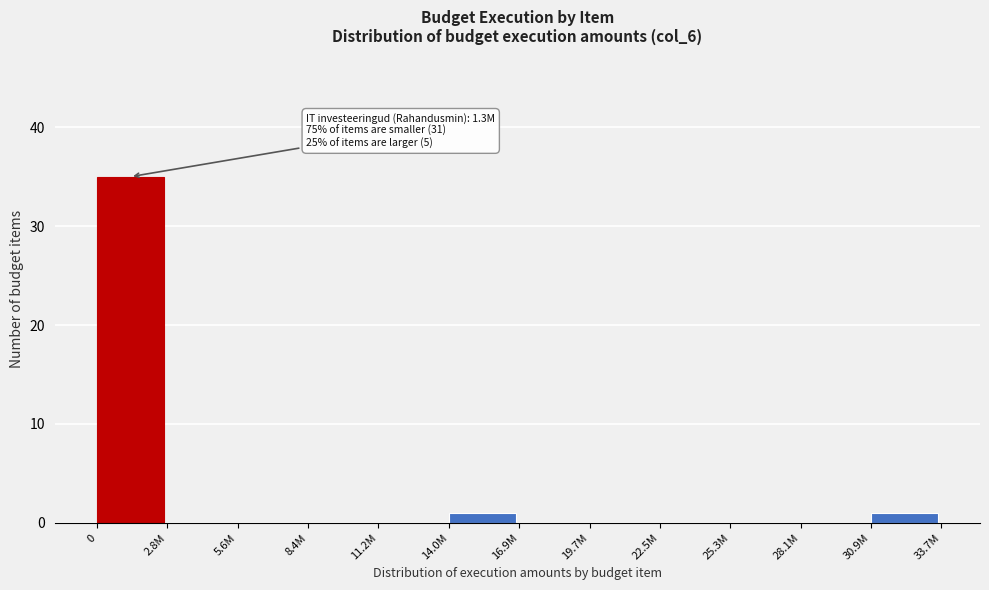

Reading left to right, transcribe all the data shown in this chart.

0=35	2.8M=0	5.6M=0	8.4M=0	11.2M=0	14.0M=1	16.9M=0	19.7M=0	22.5M=0	25.3M=0	28.1M=0	30.9M=1